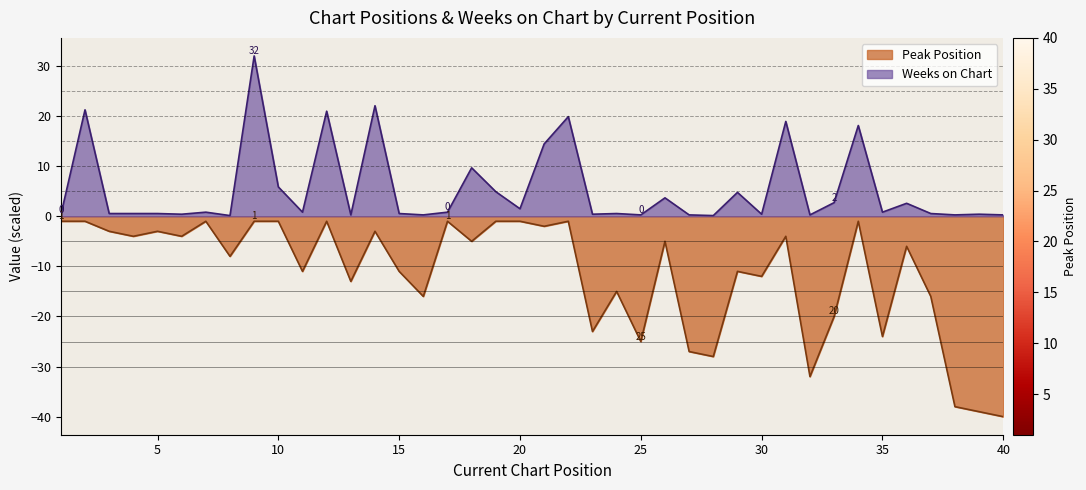

True or false: Weeks on Chart has a value of 0.4 at 1.

False